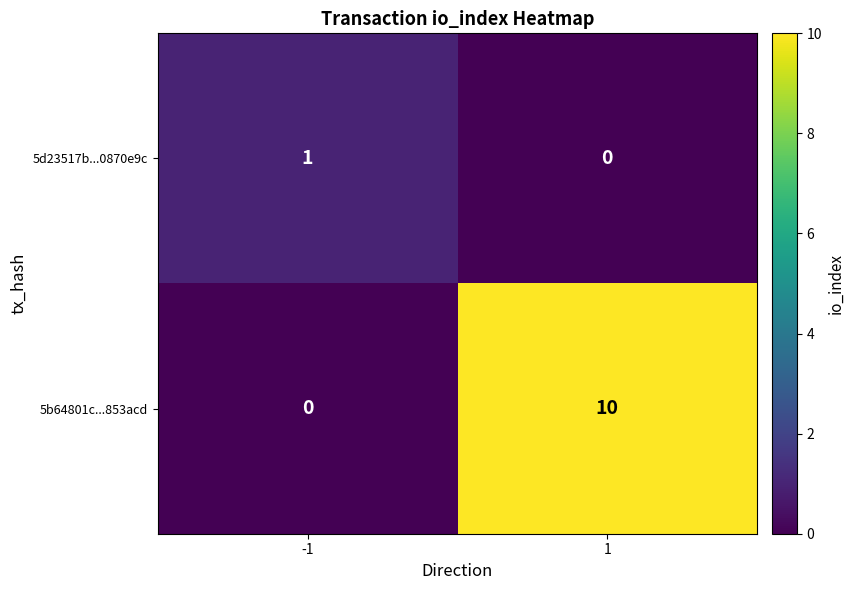

Rank the series by their maximum value, from lowest to highest.

5d23517b...0870e9c, 5b64801c...853acd